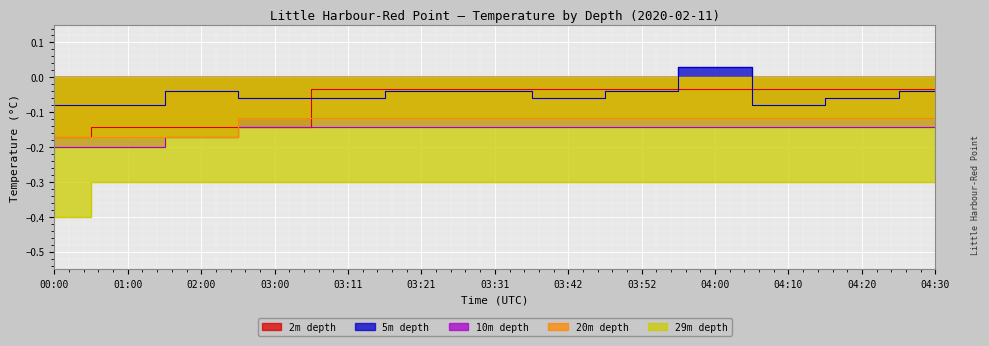

What is the approximate value of 29m depth at 04:30?

-0.3